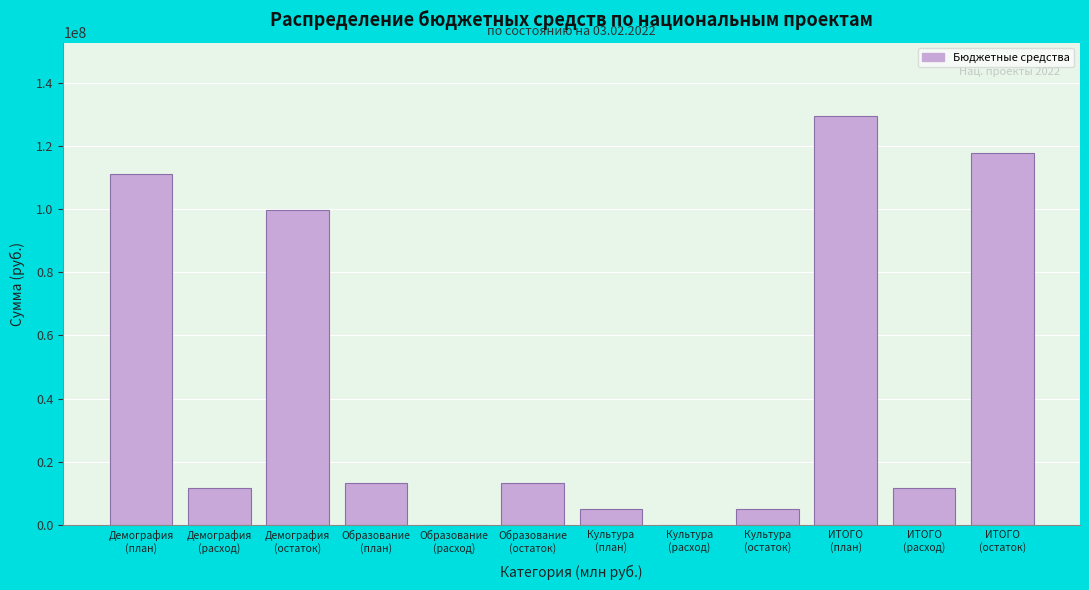

What is the sum of all values?

517699625.8